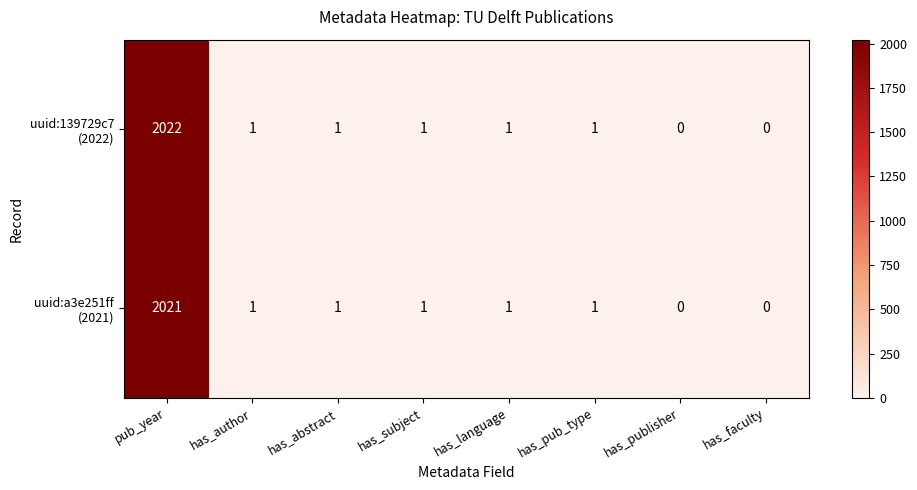

At which category is the sum across all series the highest?

pub_year